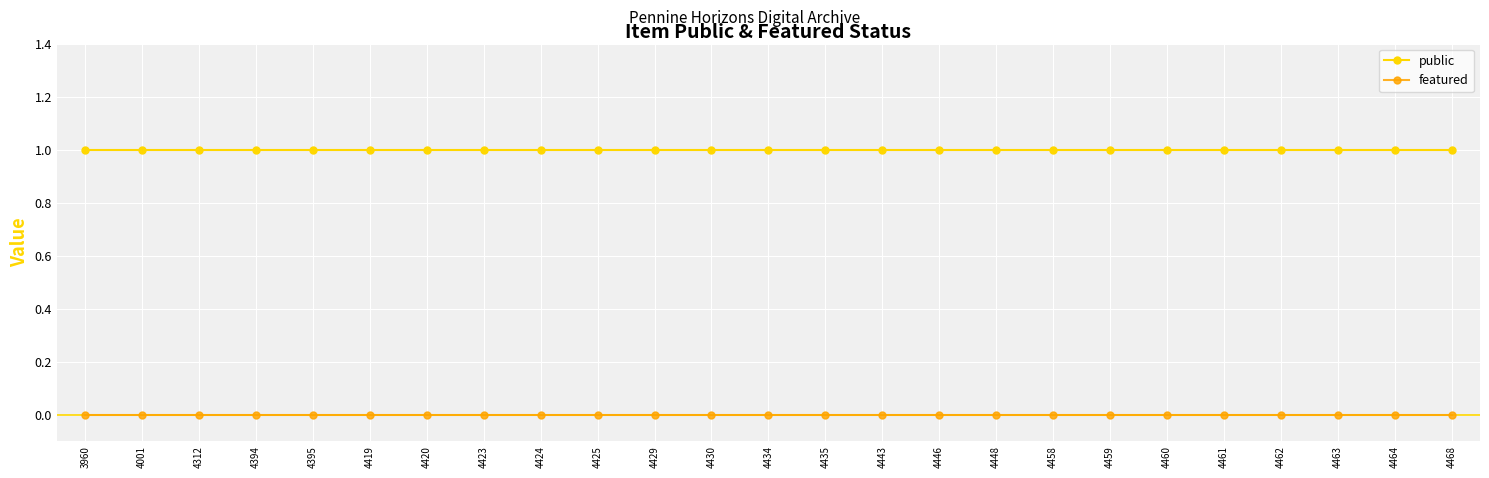

What is the sum of all public values?

25